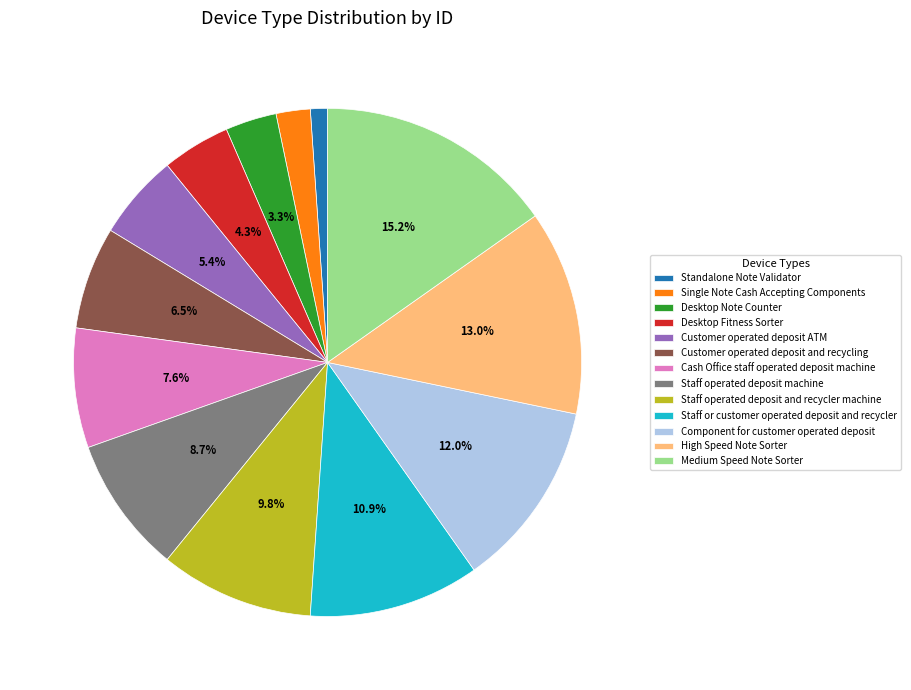

Do Medium Speed Note Sorter and Staff operated deposit machine together represent more than half of the pie?

No